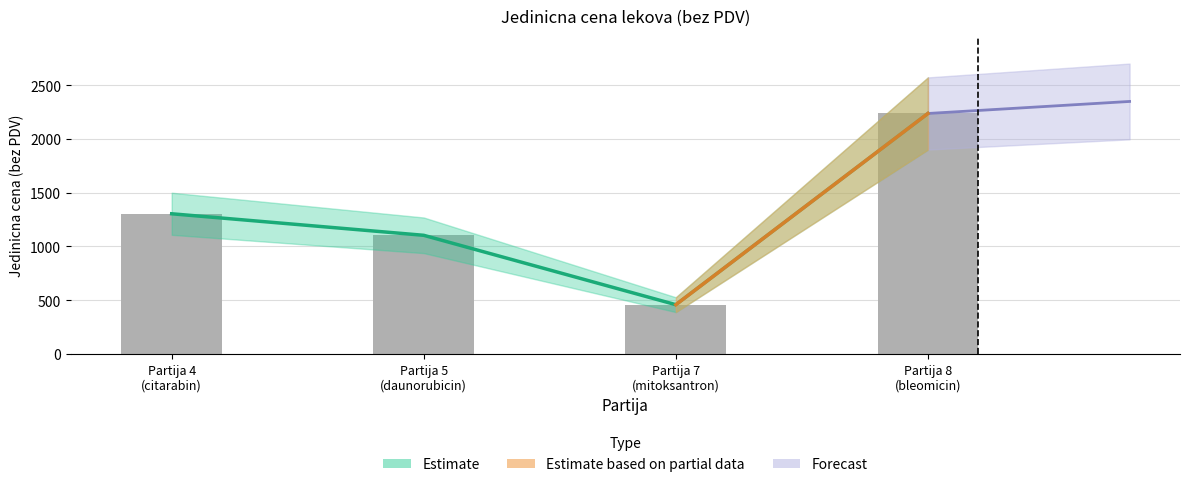

At which category does the chart reach its peak across all series?

Partija 8 (bleomicin)